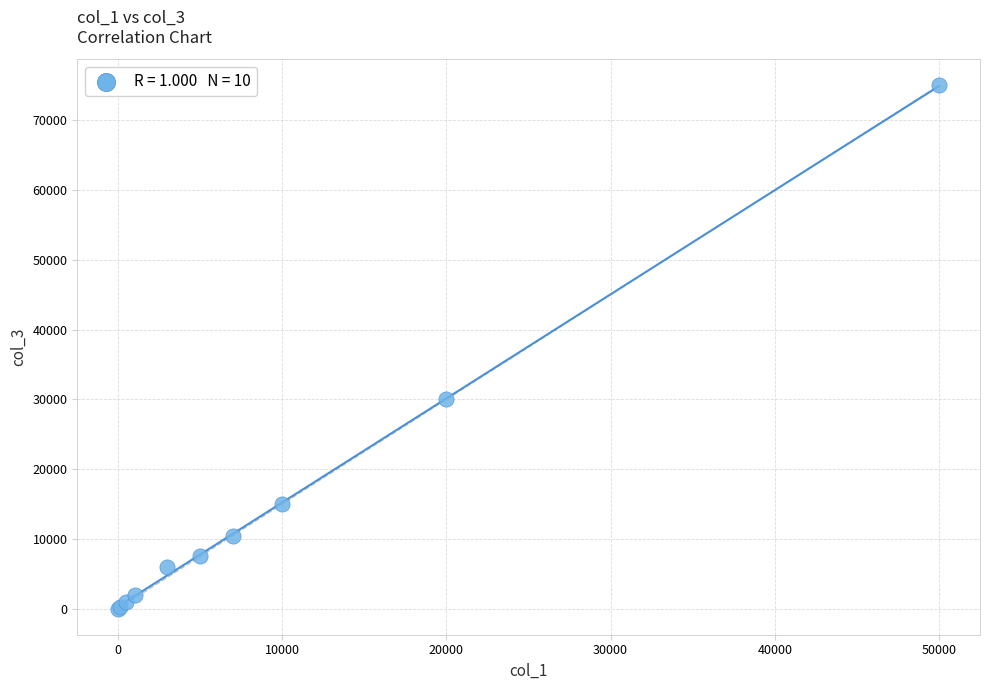

What Y value in the scatter plot is closest to 37515?

30000